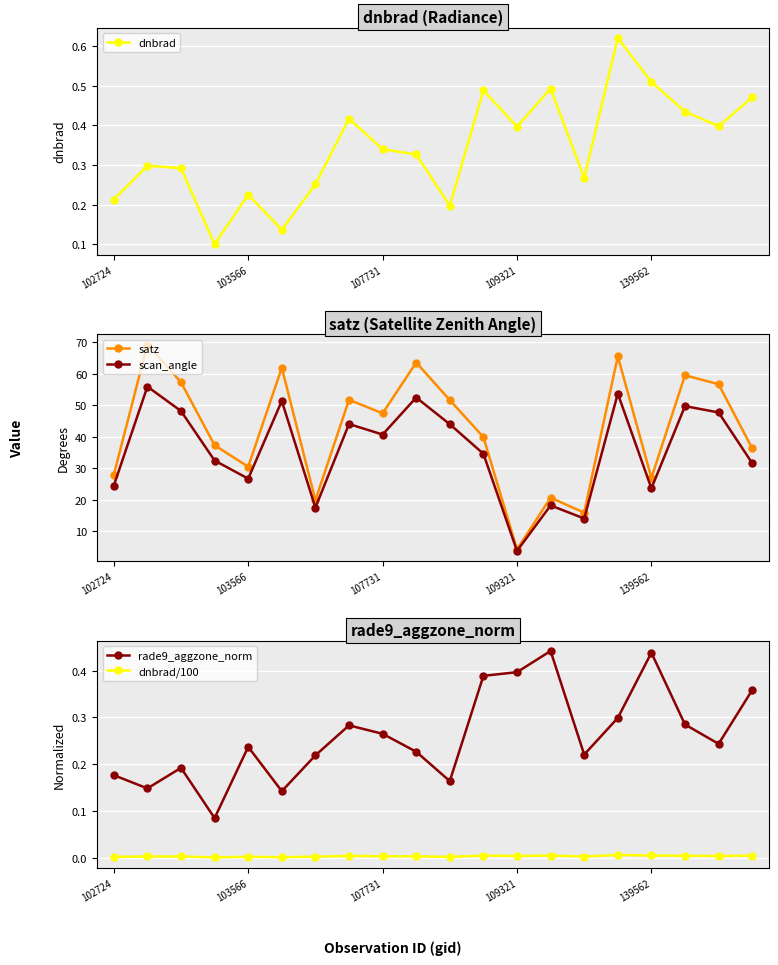

Rank the series at 11 from highest to lowest value.

satz, scan_angle, dnbrad, rade9_aggzone_norm, dnbrad/100